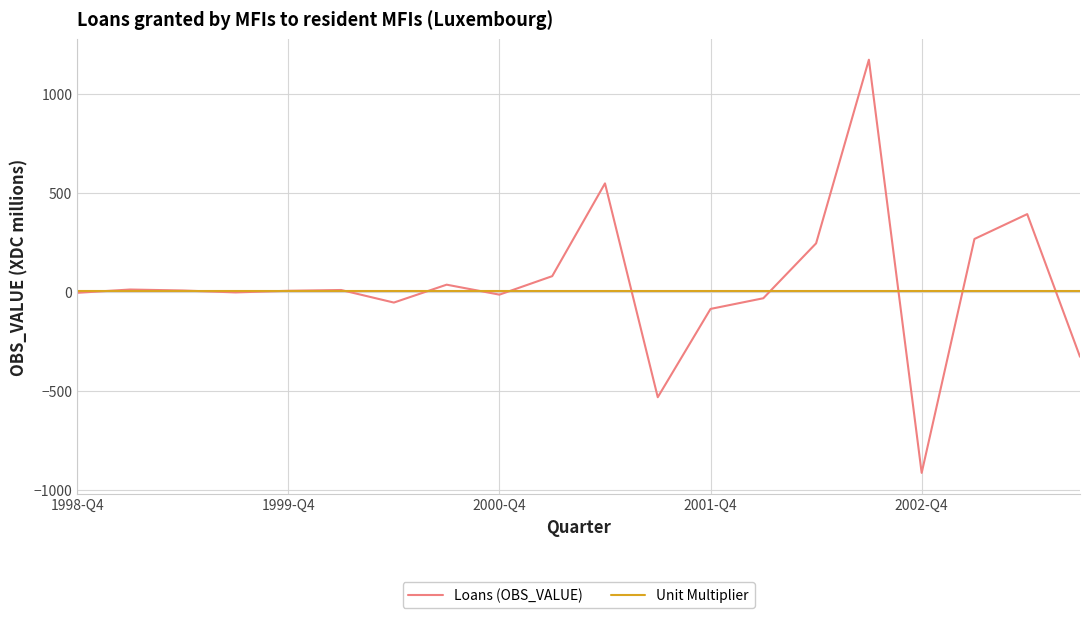

What are all the series names shown in the legend?

Loans (OBS_VALUE), Unit Multiplier